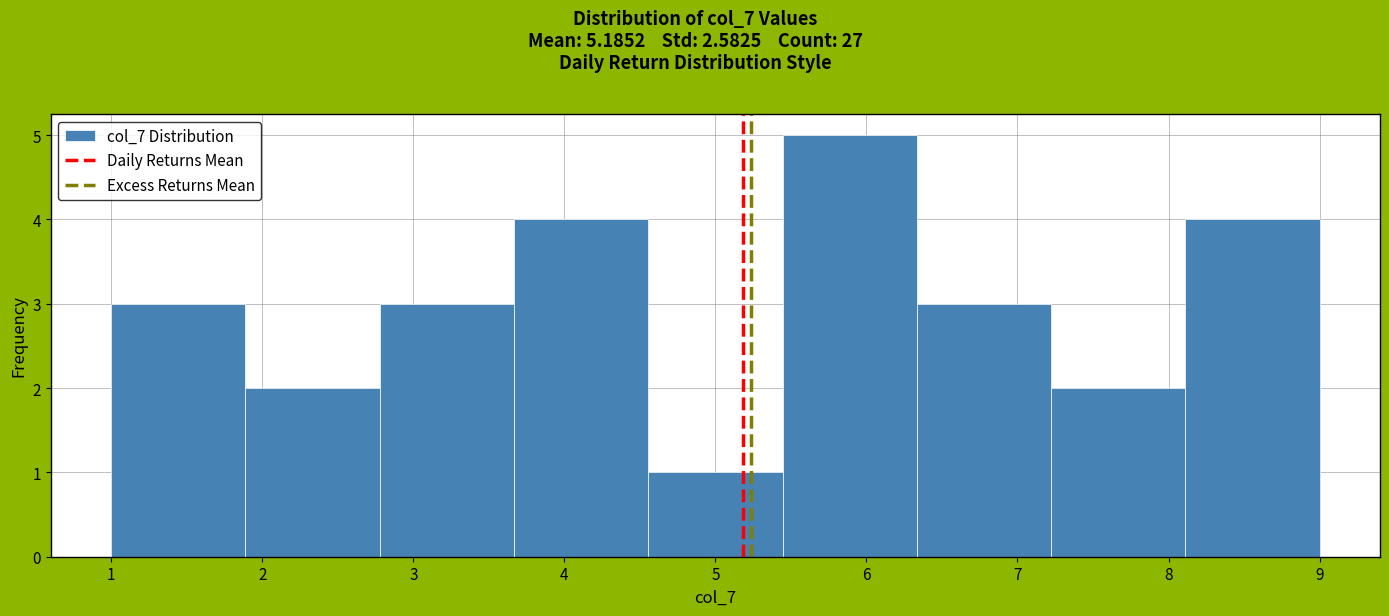

Reading left to right, list every bar in this chart as the range it spans on the x-axis followed by its height. Neither the bar edges nor the heights are printed on the chart, so give them approximately, as read against the axes.

1.0 to 1.9: 3
1.9 to 2.8: 2
2.8 to 3.7: 3
3.7 to 4.6: 4
4.6 to 5.4: 1
5.4 to 6.3: 5
6.3 to 7.2: 3
7.2 to 8.1: 2
8.1 to 9.0: 4